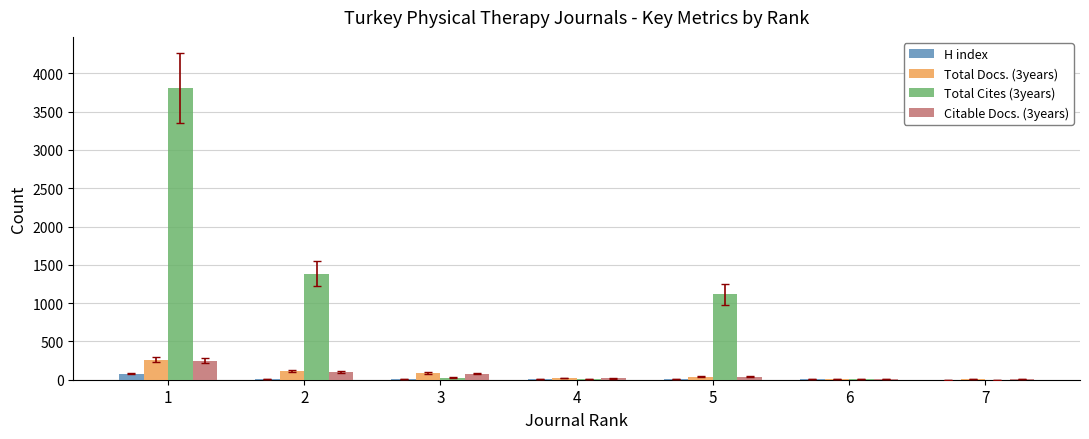

The value of Citable Docs. (3years) at 1 is 248. True or false?

True